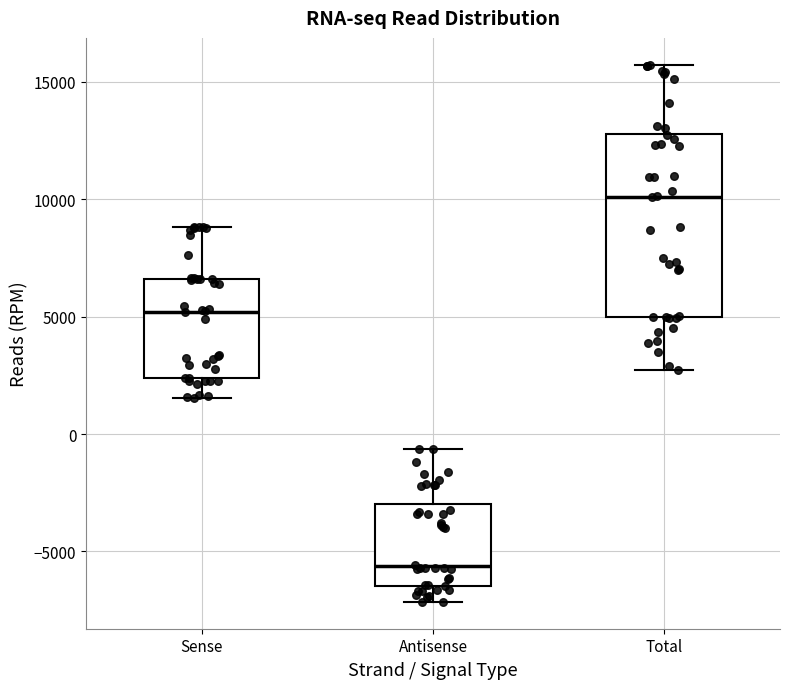

Where does the upper whisker of the box for Total end on the y-axis? The values are not printed on the chart, so give them approximately, as read against the axis.

15500